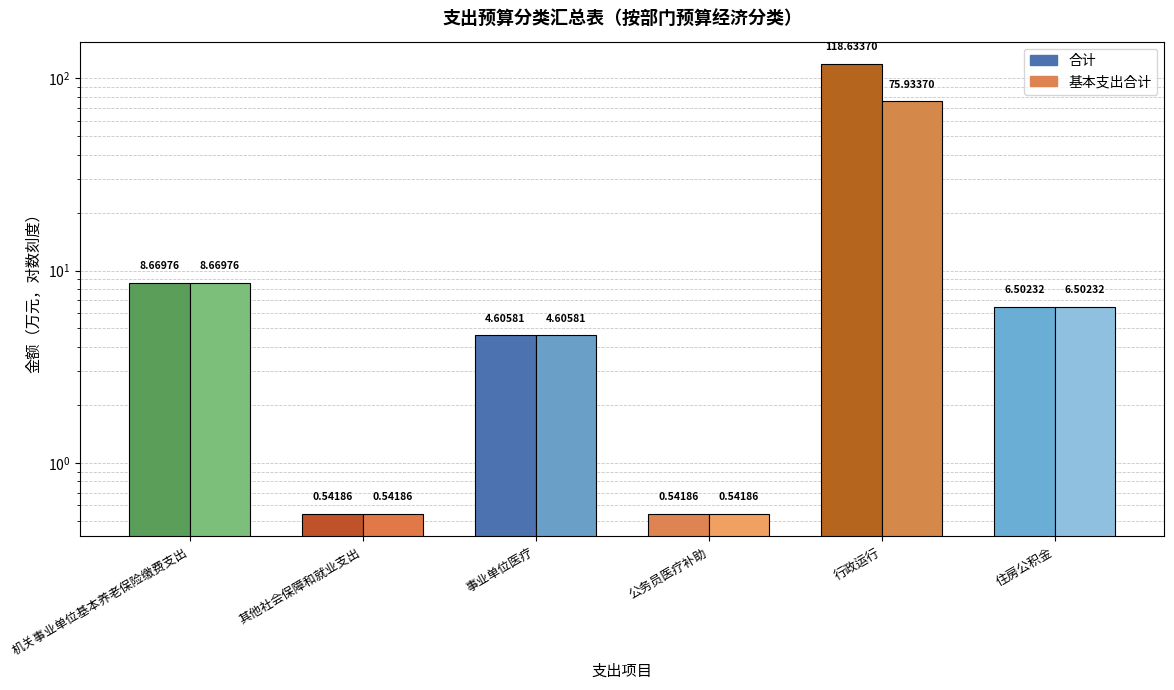

What is the sum of the 合计 values at 机关事业单位基本养老保险缴费支出 and 行政运行?

127.3